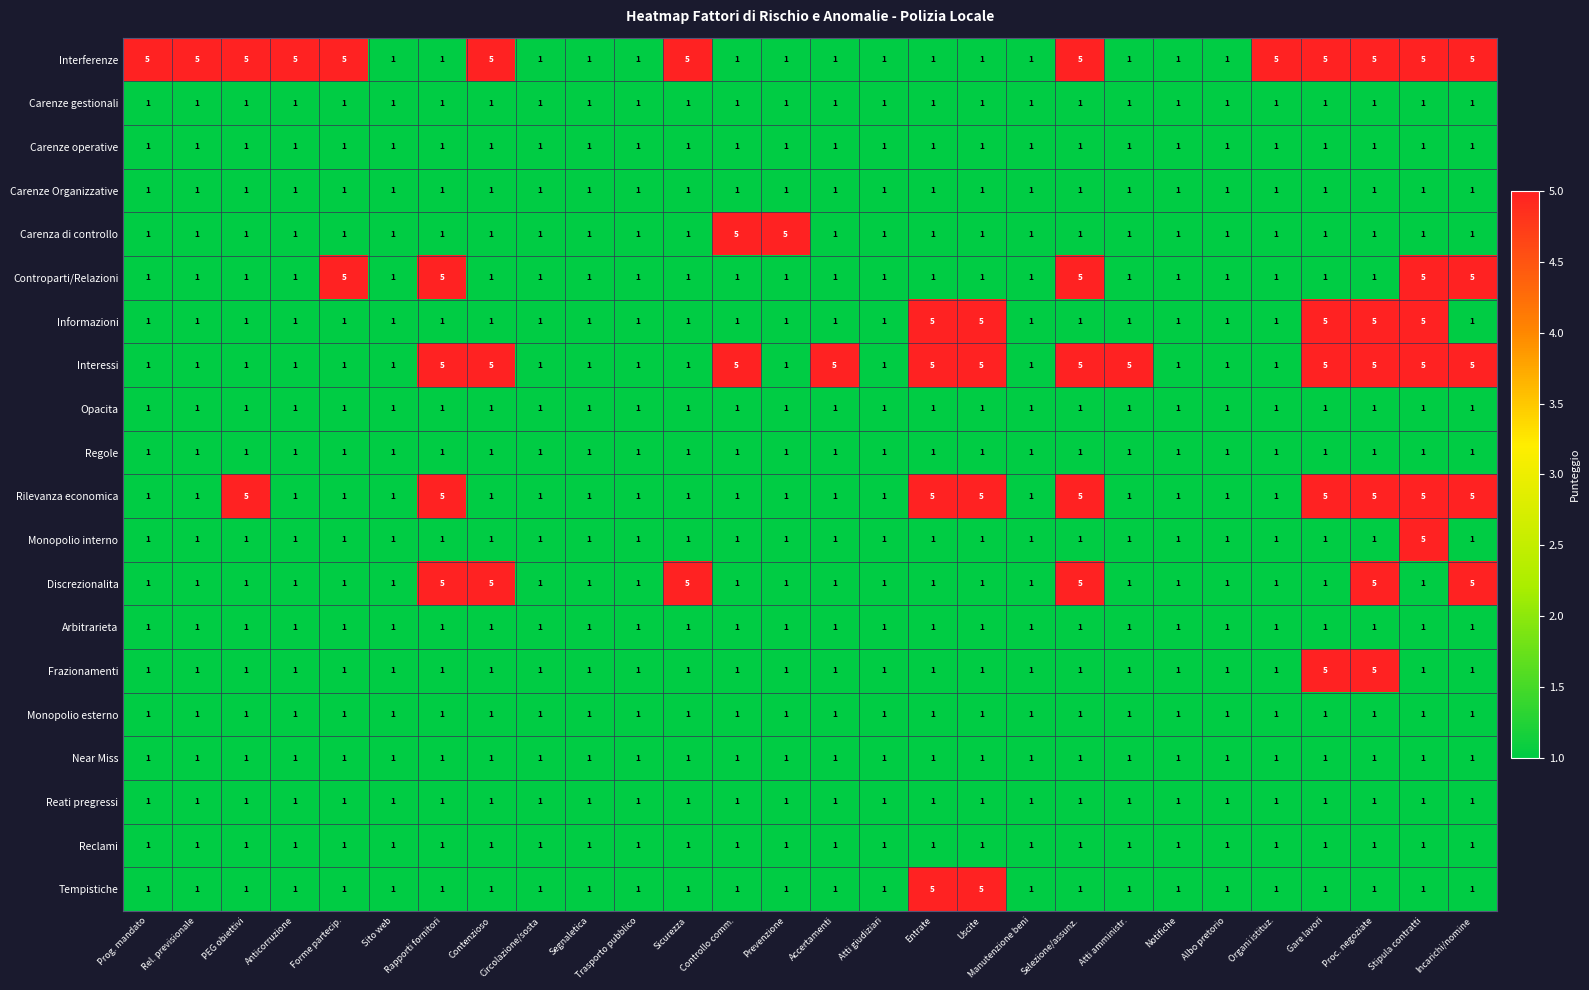

At how many categories does at least one series exceed 2?

20